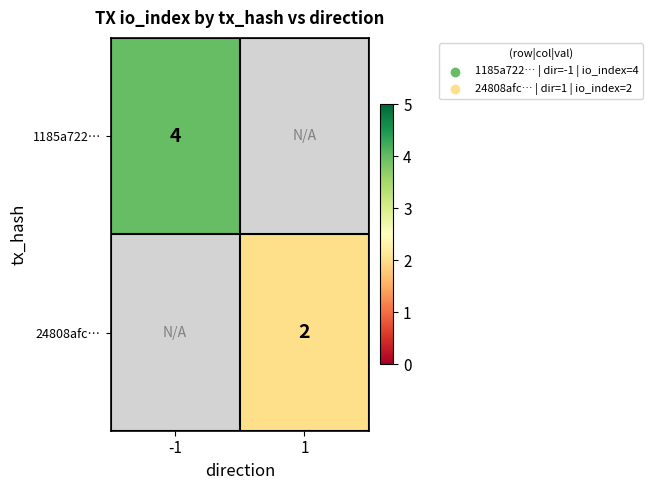

The 24808afc… series shows 3 at 1. True or false?

False